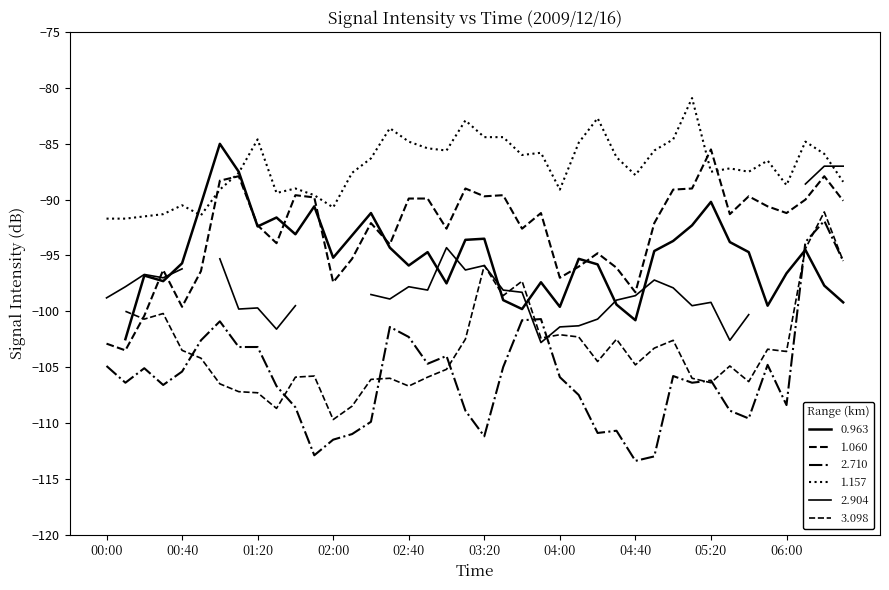

At which category is the sum across all series the highest?

2009/12/16 06:20